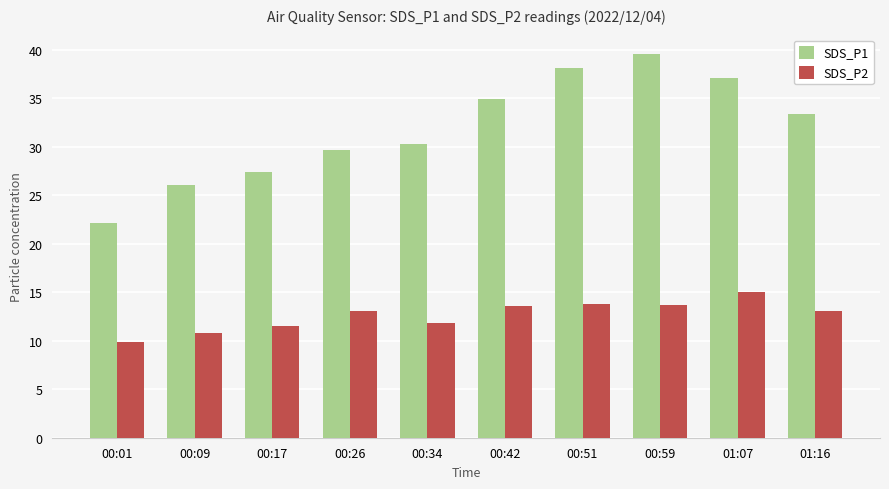

How many bars are there in total?

20